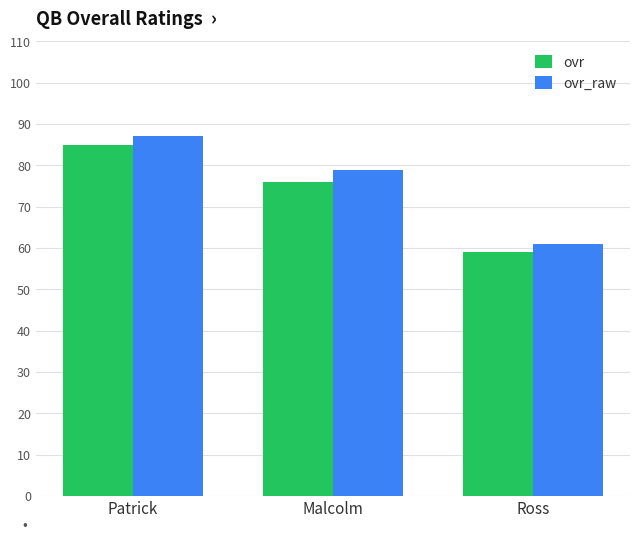

Which category has the lowest value across all series?

Ross